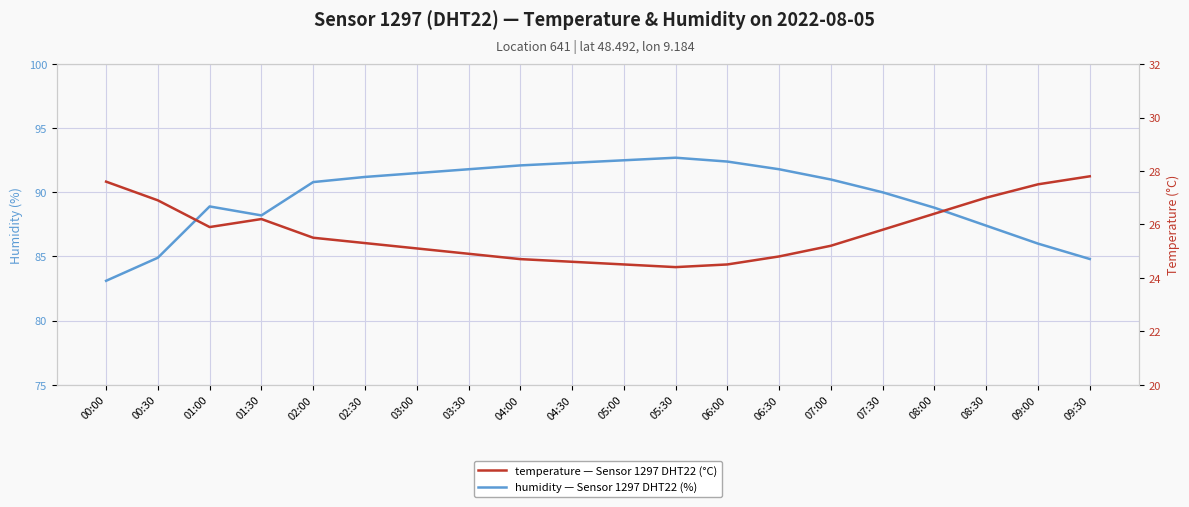

Where is the first local minimum for temperature?

01:00